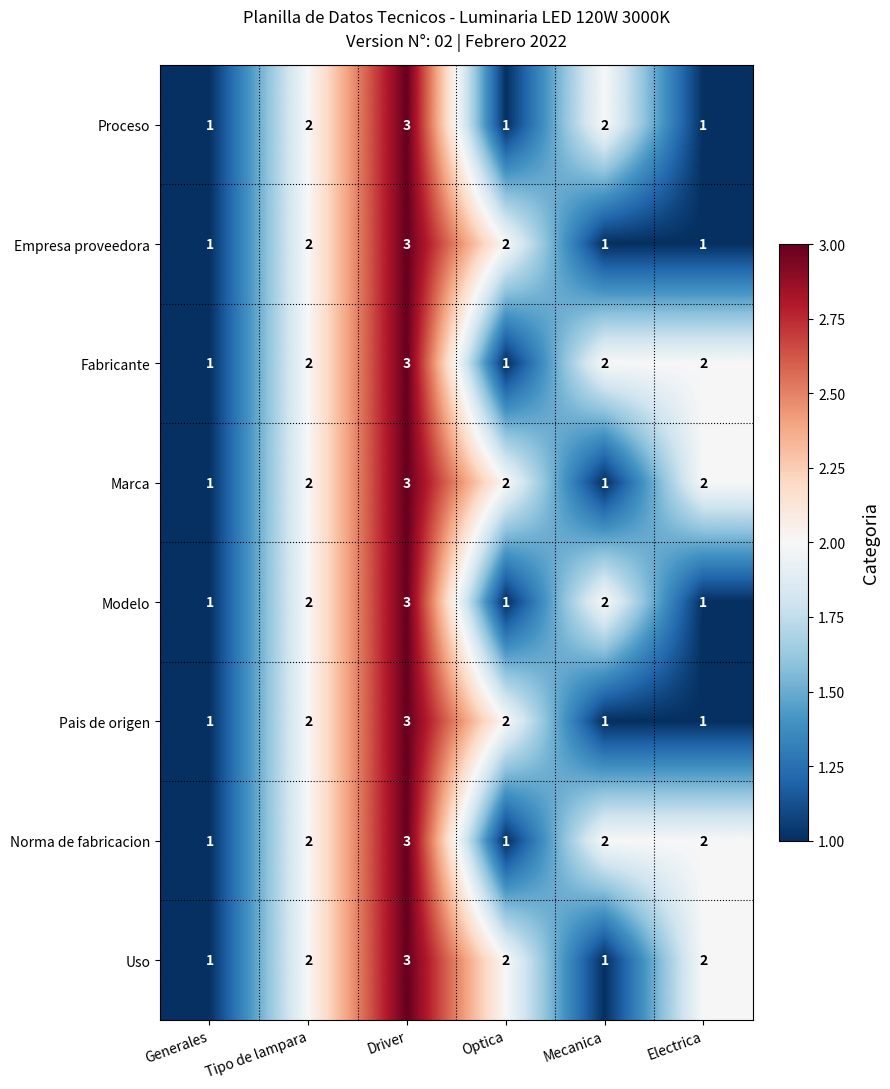

How many Marca values are between 1 and 2?

5